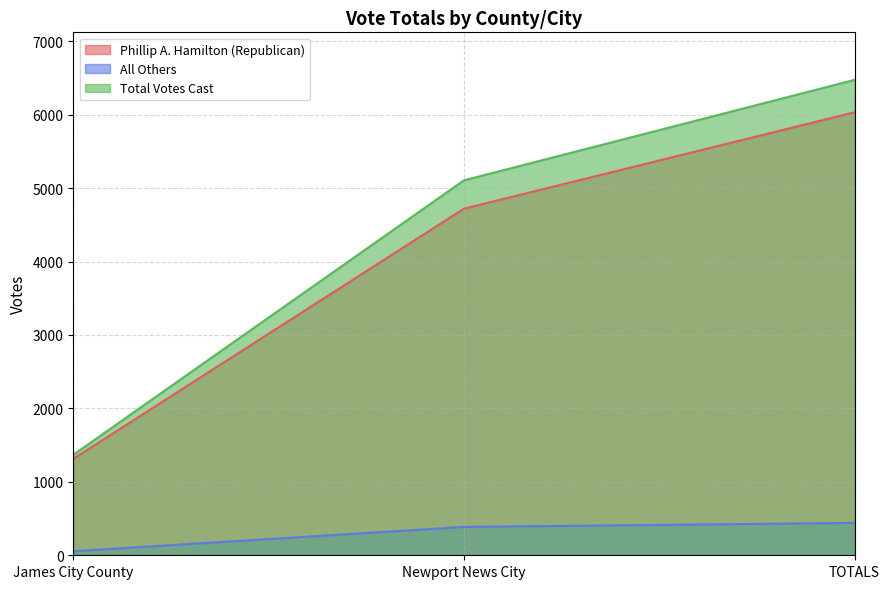

What is the difference between the Total Votes Cast values at James City County and TOTALS?

5105